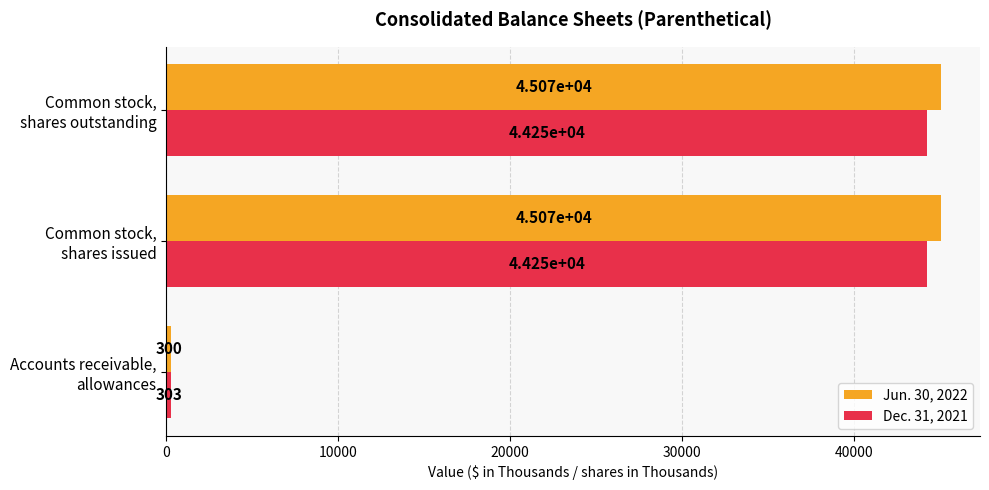

Rank the series by their maximum value, from lowest to highest.

Dec. 31, 2021, Jun. 30, 2022